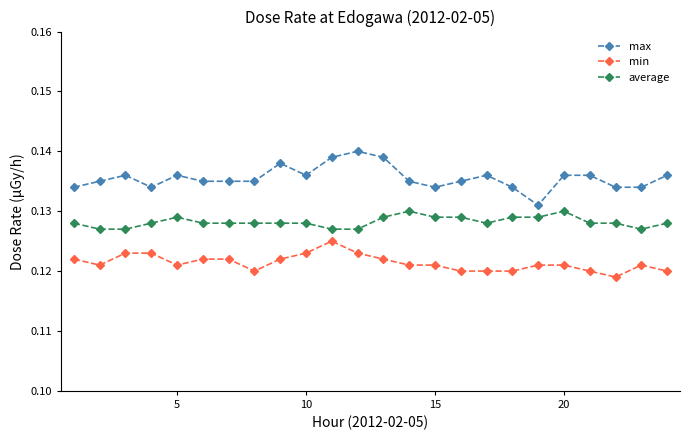

True or false: max has more than 1 points higher than both neighbors.

True